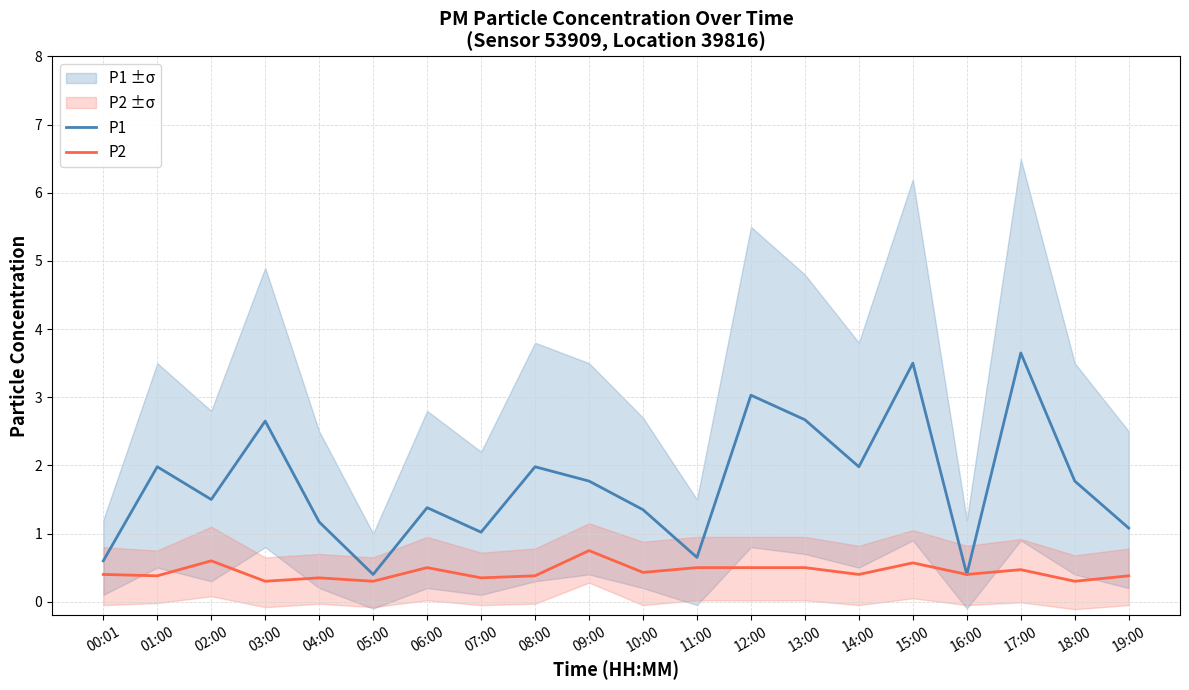

The value of P1 at 18:00 is 1.8. True or false?

True